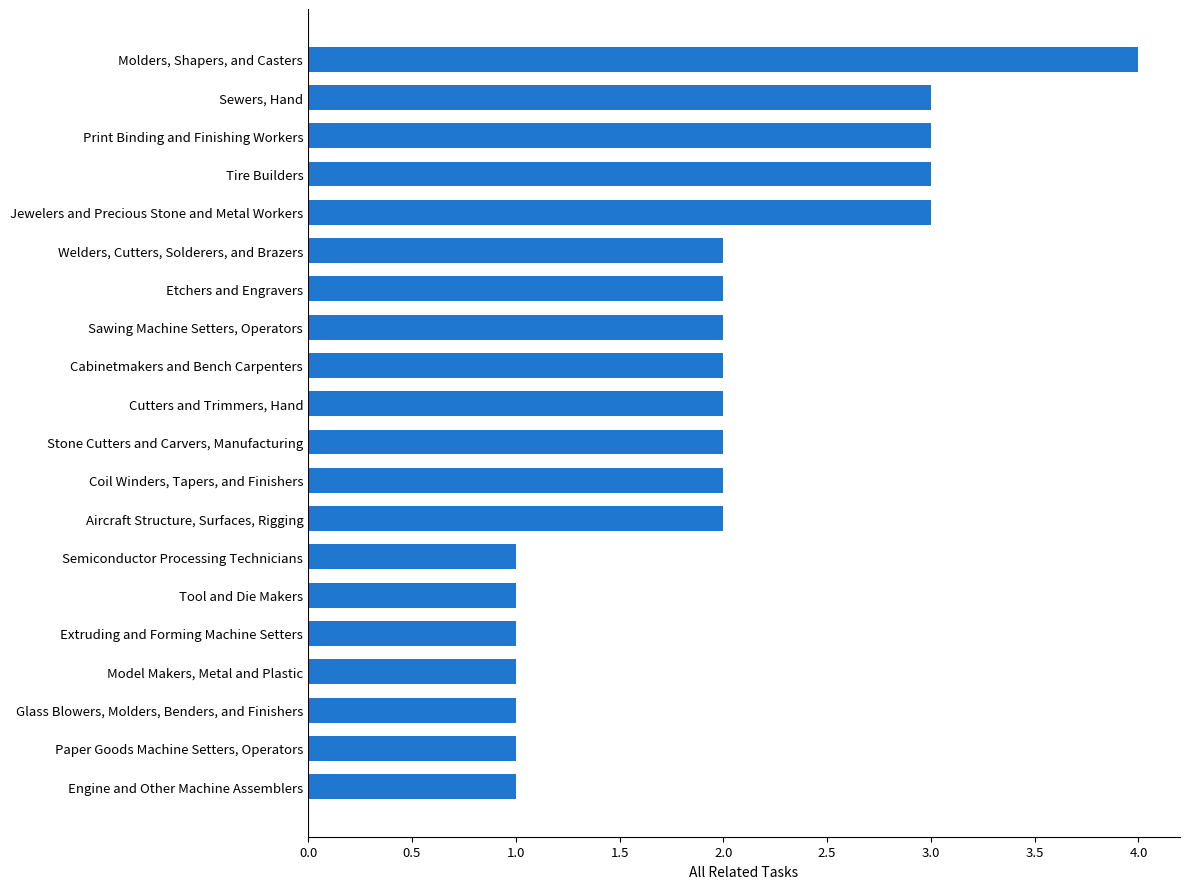

What is the change in value from Coil Winders, Tapers, and Finishers to Tire Builders?

+1